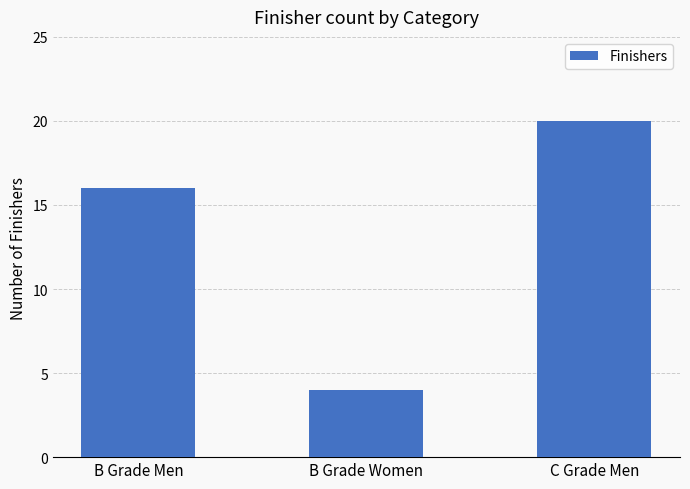

What is the ratio of the value at B Grade Men to the value at C Grade Men?

0.8